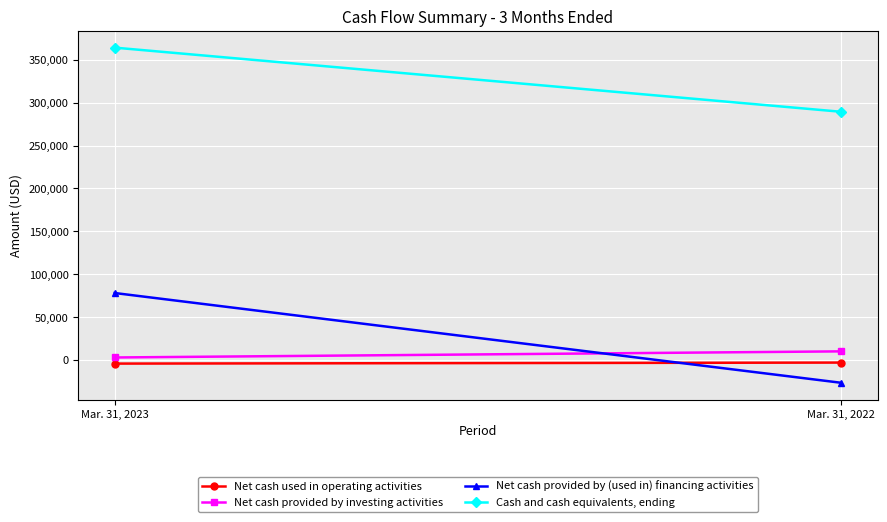

At Mar. 31, 2023, list the series in order from smallest to largest.

Net cash used in operating activities, Net cash provided by investing activities, Net cash provided by (used in) financing activities, Cash and cash equivalents, ending